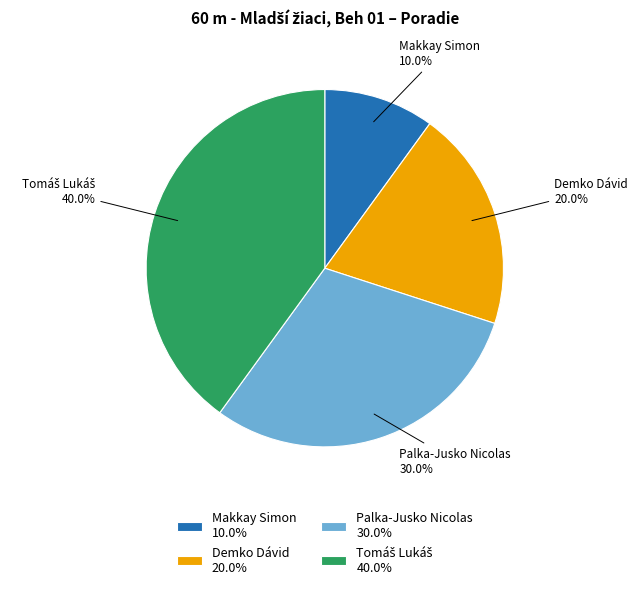

Is there any slice that represents more than half of the pie?

No